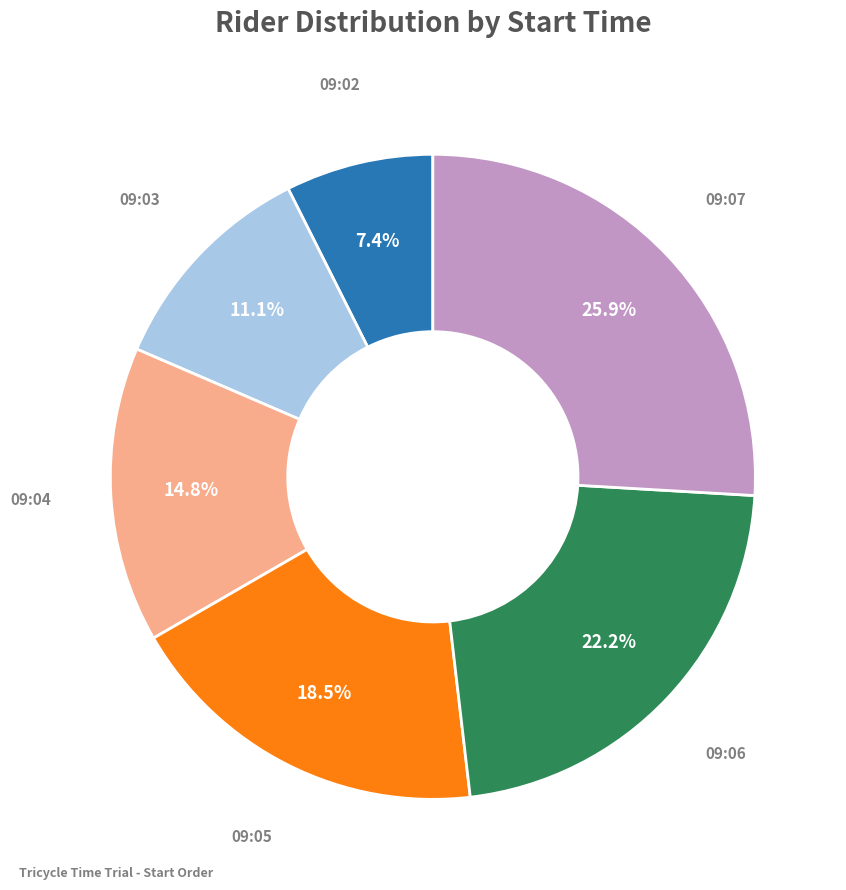

Does any single category account for the majority?

No